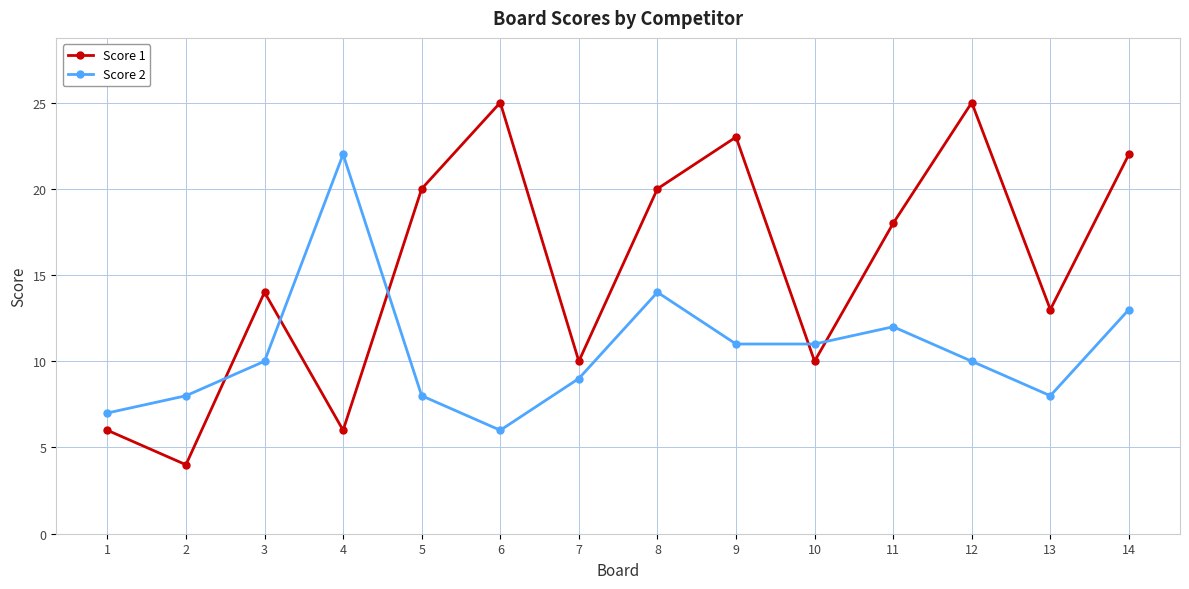

What are all the series names shown in the legend?

Score 1, Score 2